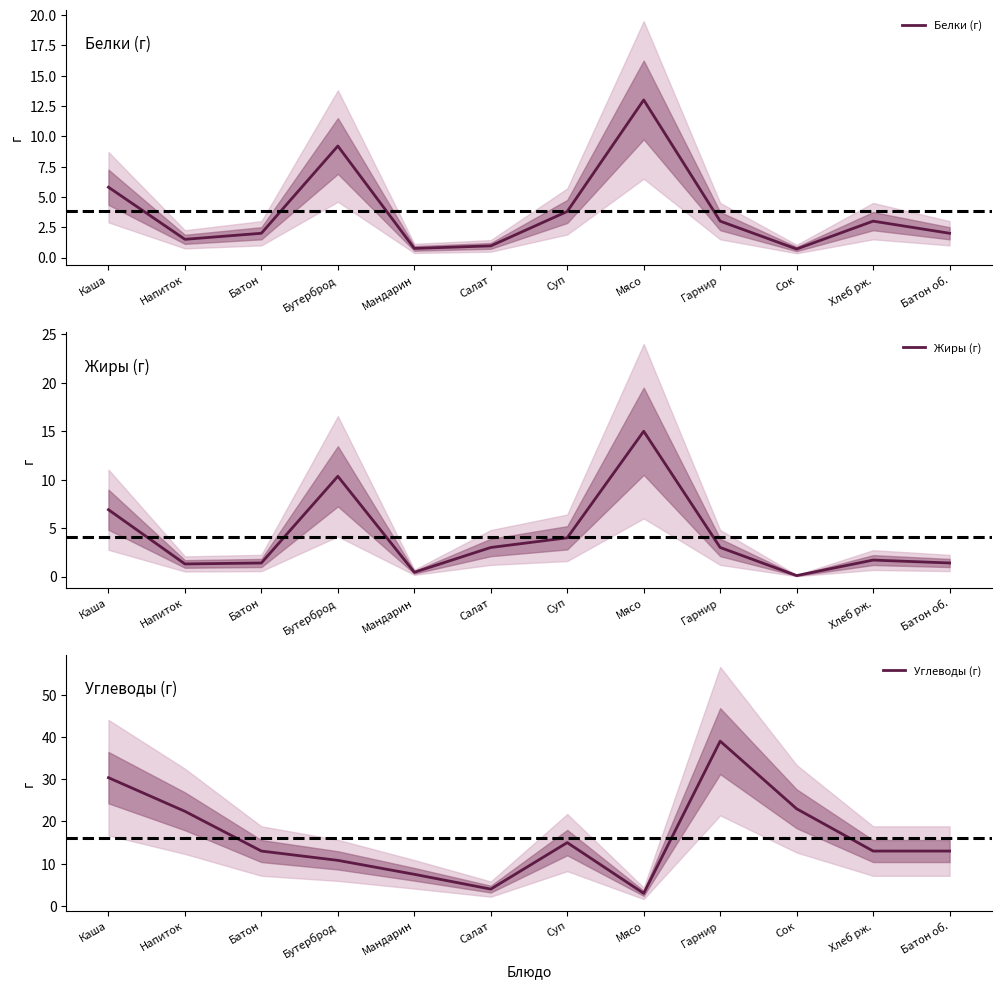

Is the value of Жиры (г) at Сок greater than the value of Белки (г) at Мандарин?

No